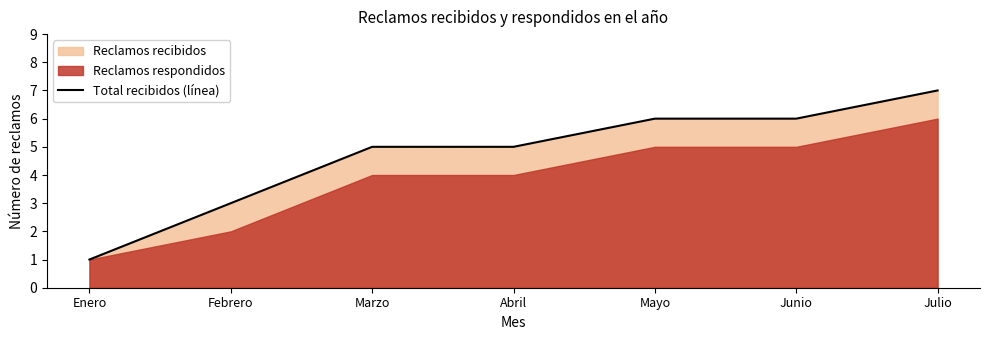

True or false: the data has more than 0 interior local peaks.

False